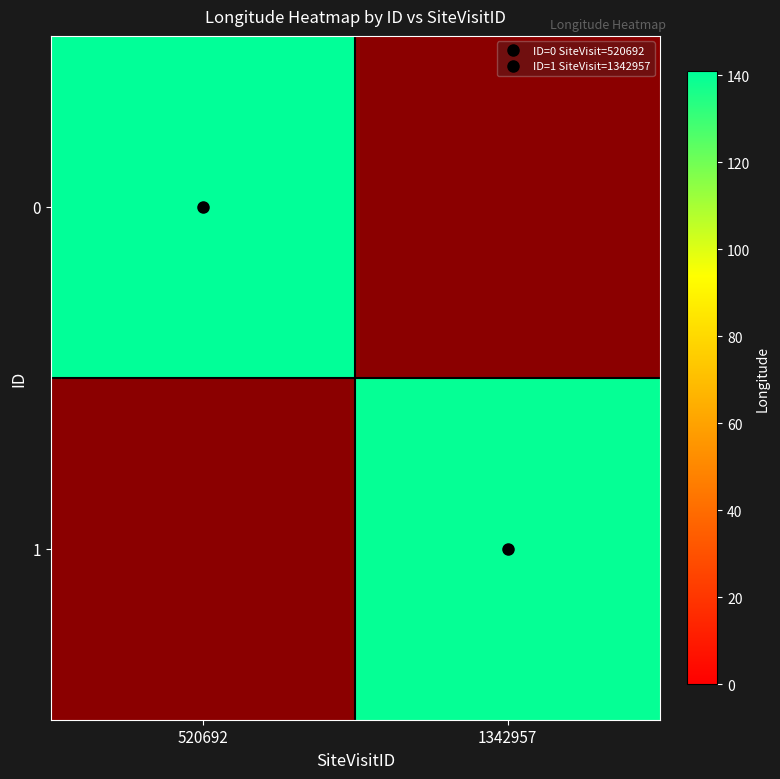

At which category is the sum across all series the highest?

520692